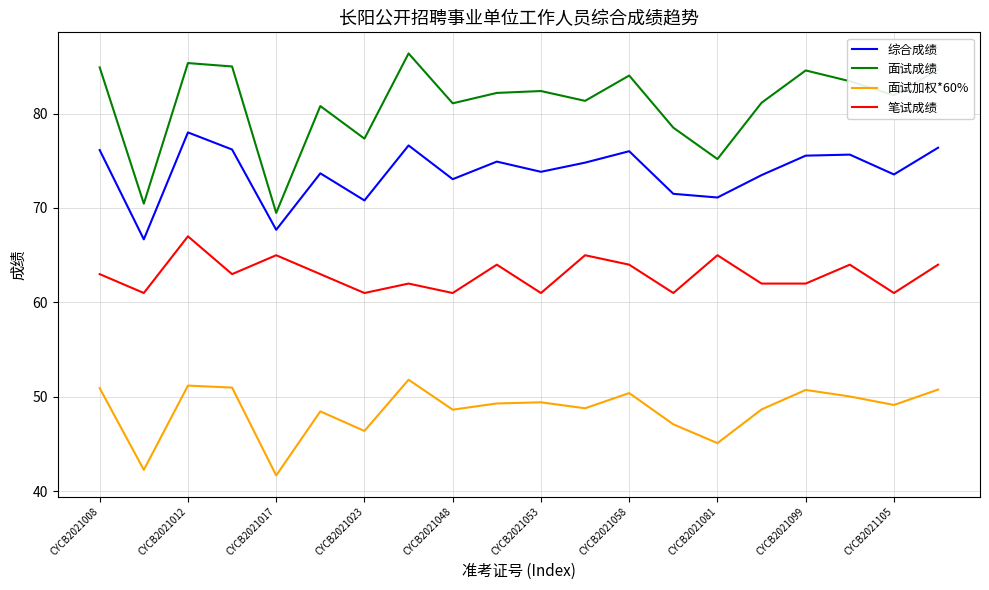

True or false: 面试成绩 and 笔试成绩 intersect in this chart.

False